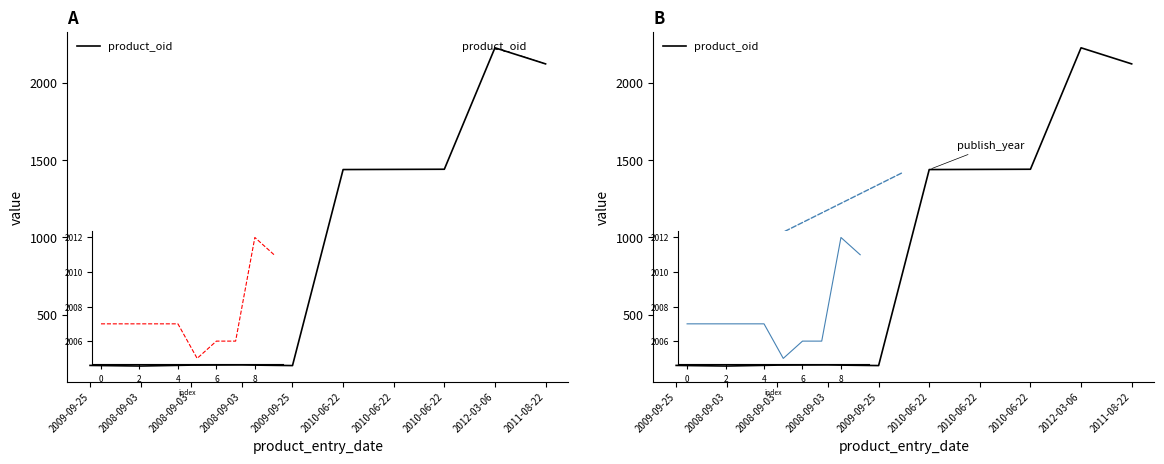

What is the change in value from 2008-09-03 to 2010-06-22?

+1265